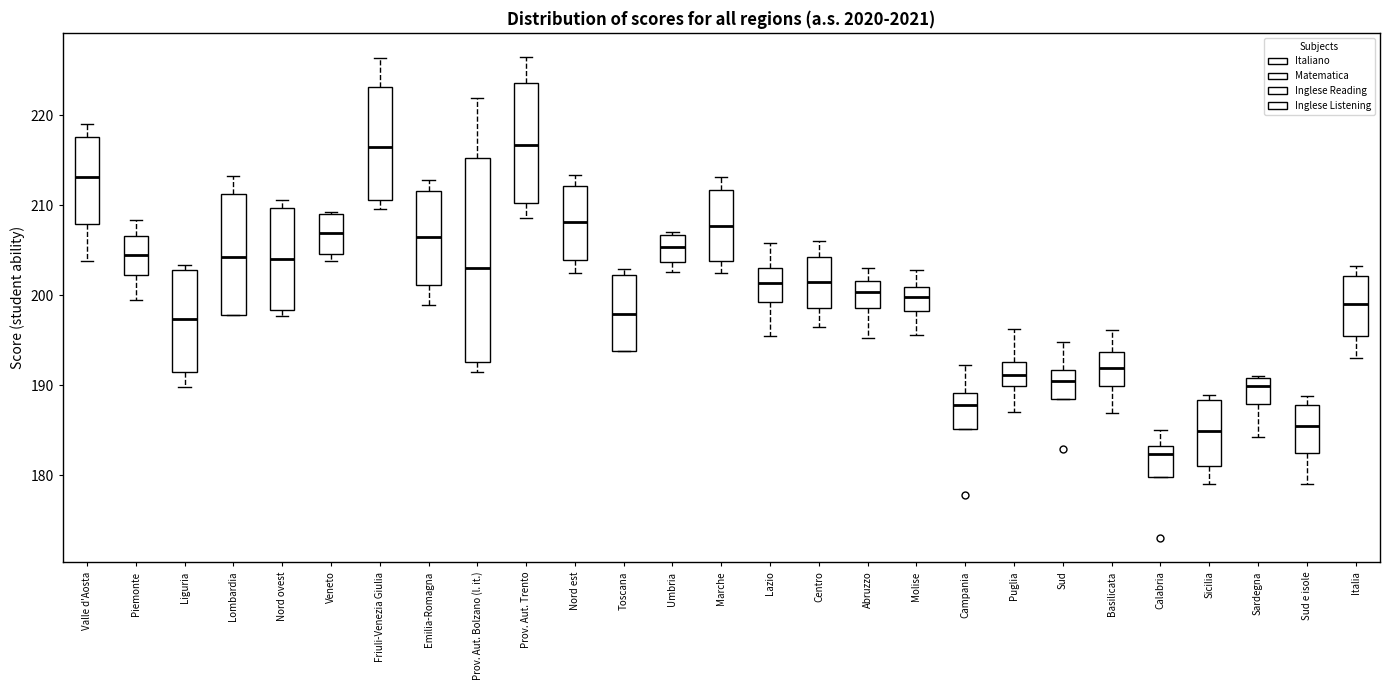

Which box's median line is the lowest?

Calabria